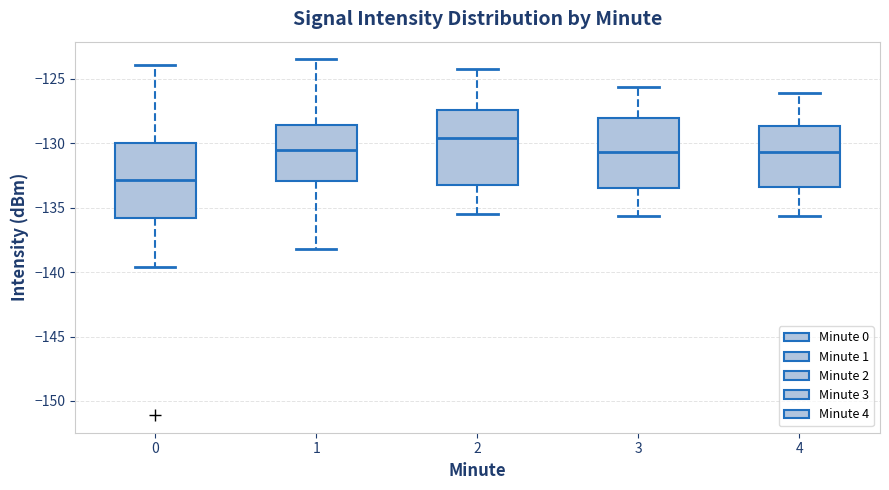

Reading left to right, transcribe this box plot: for each box, give where its median line is, the range the box spans, and where its two whiskers end, as read against the y-axis. The values are not printed on the chart, so give them approximately, as read against the axis.

0: median -133.0, box -136.0 to -130.0, whiskers -139.5 to -124.0
1: median -130.5, box -133.0 to -128.5, whiskers -138.0 to -123.5
2: median -129.5, box -133.5 to -127.5, whiskers -135.5 to -124.0
3: median -130.5, box -133.5 to -128.0, whiskers -135.5 to -125.5
4: median -130.5, box -133.5 to -128.5, whiskers -135.5 to -126.0